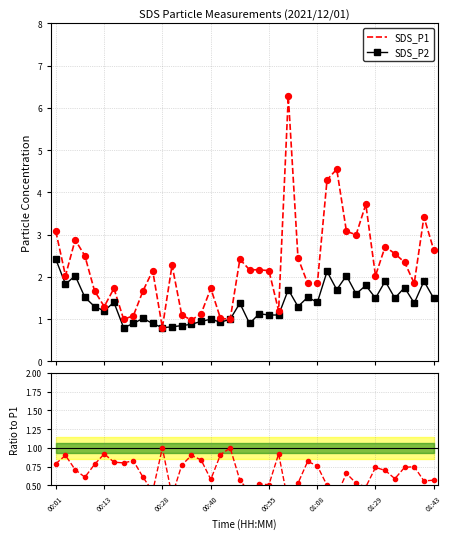

At which category is the sum across all series the highest?

24